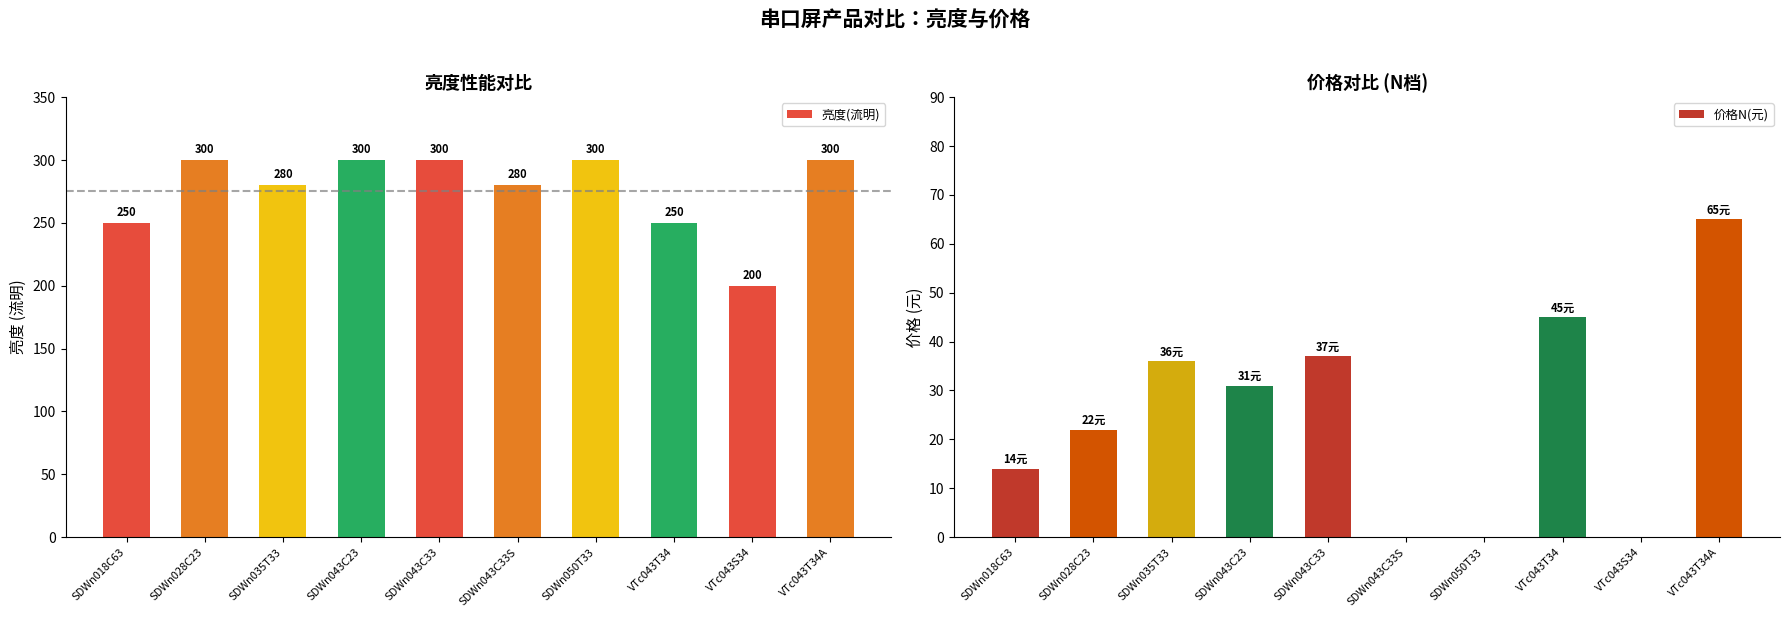

At which label does 价格N(元) reach its peak?

VTc043T34A